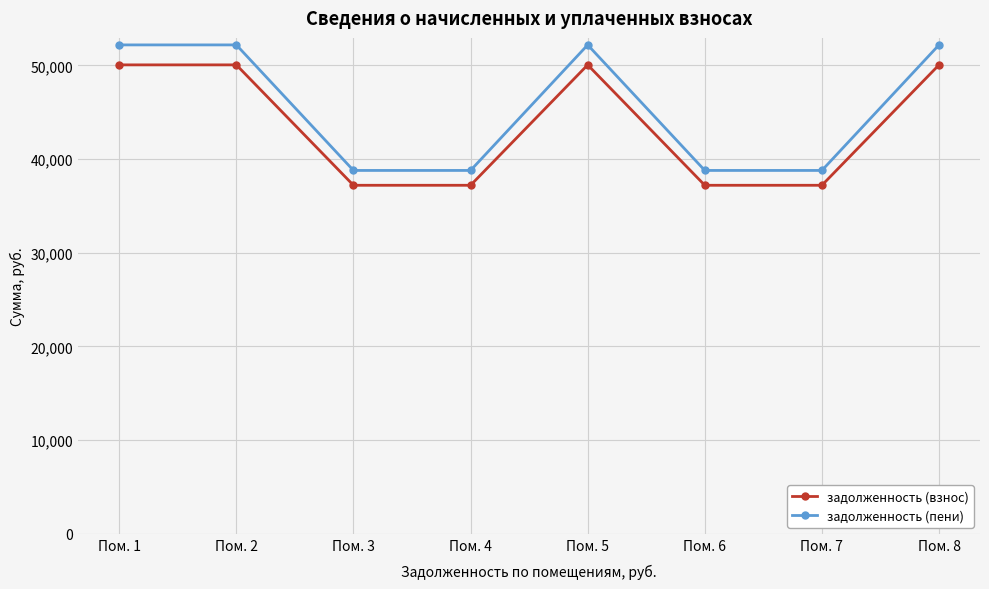

True or false: задолженность (пени) and задолженность (взнос) intersect in this chart.

False